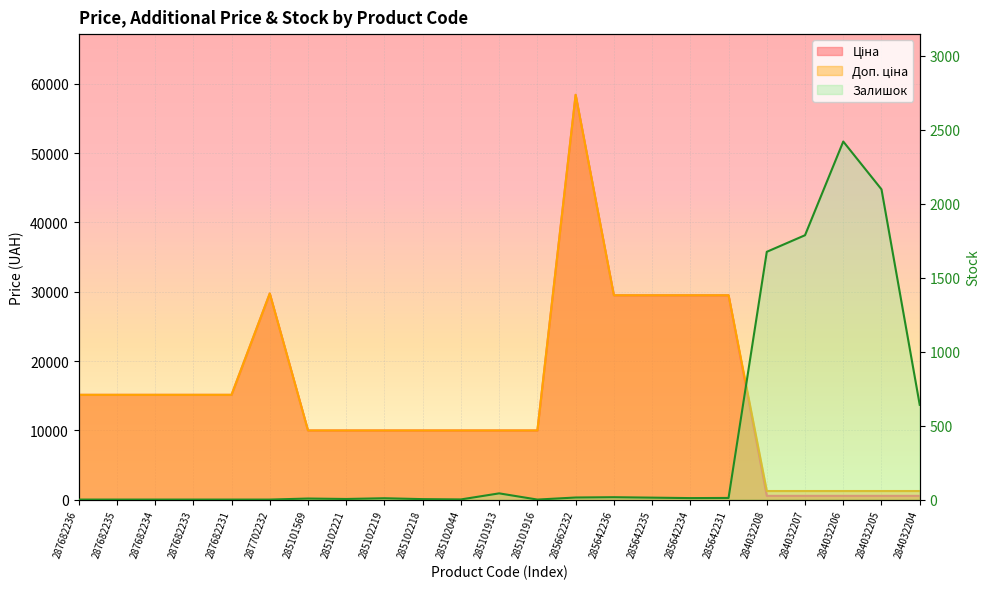

Is it true that Ціна equals 9975.0 at 285102219?

True